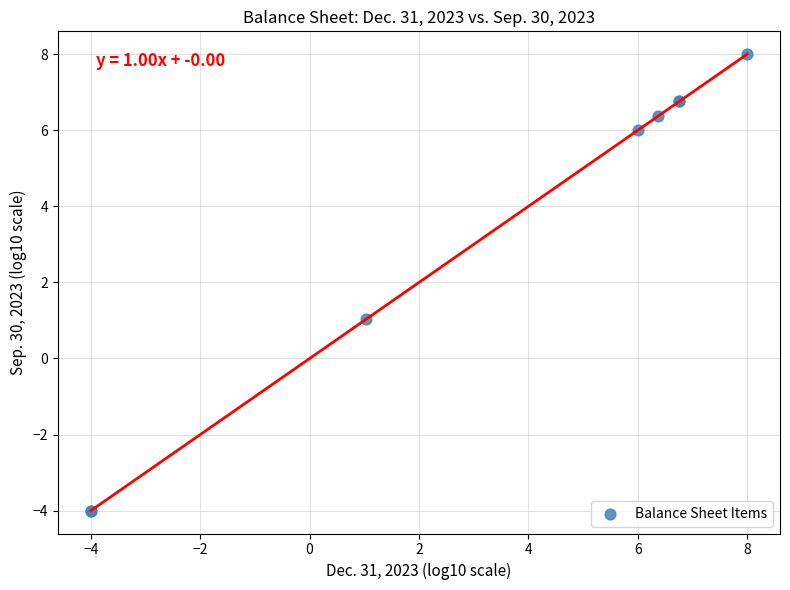

What Y value in the scatter plot is closest to 2?

1.0